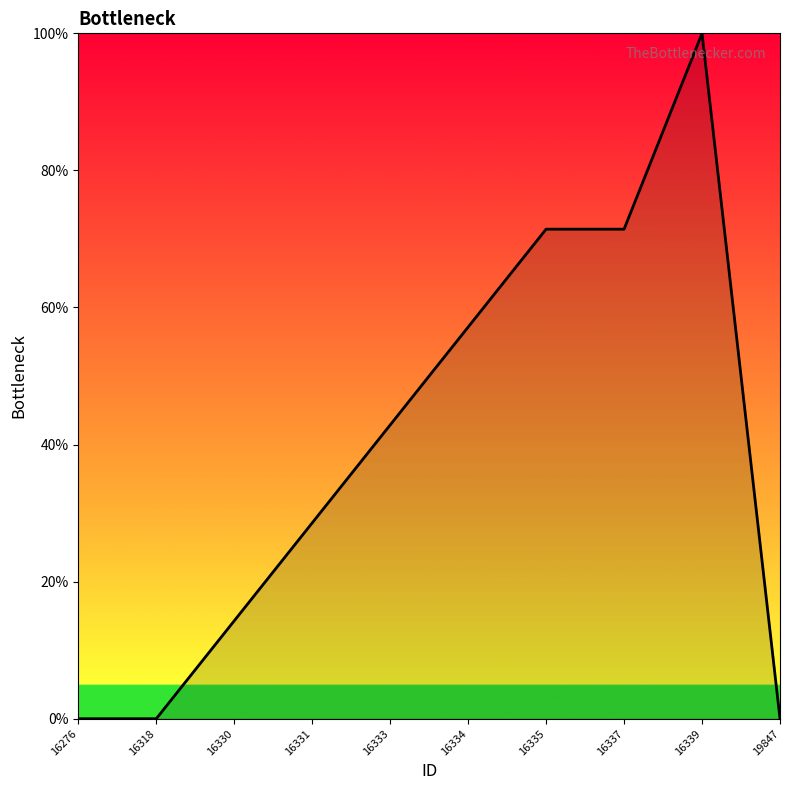

What is the ratio of the value at 16335 to the value at 16333?

1.7